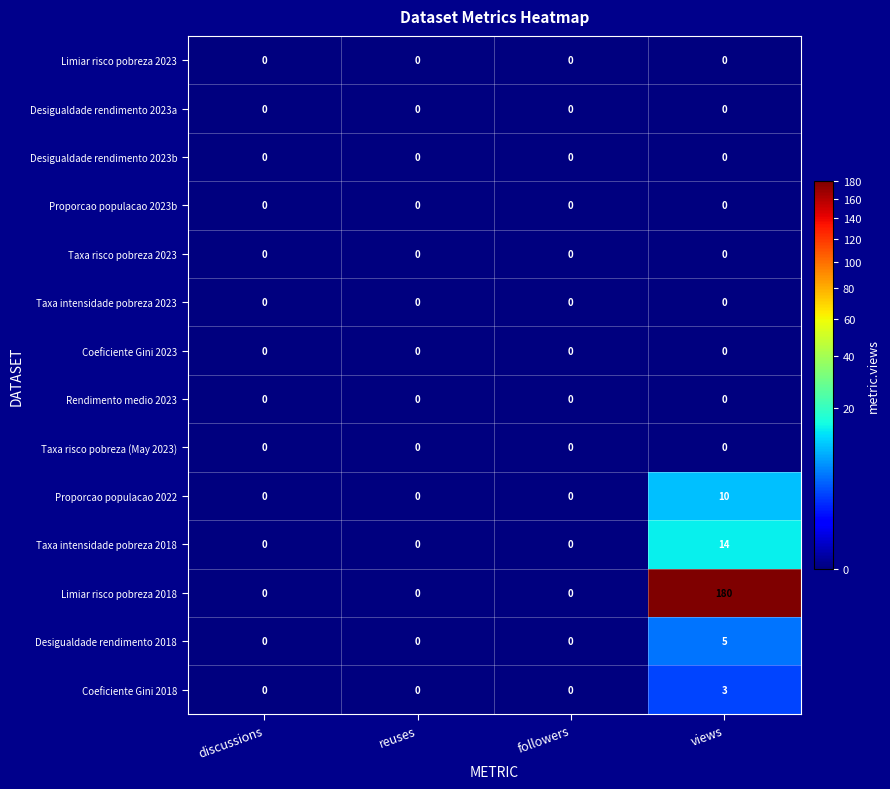

What is the difference between the maximum and second lowest values in the Desigualdade rendimento 2018 series?

5